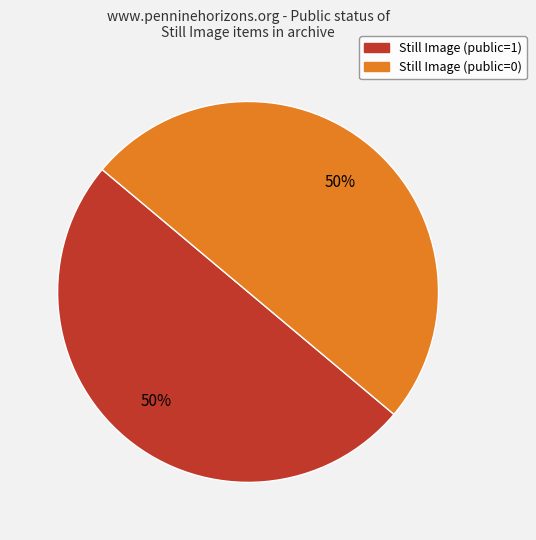

True or false: Still Image (public=0) accounts for 40% of the total.

False